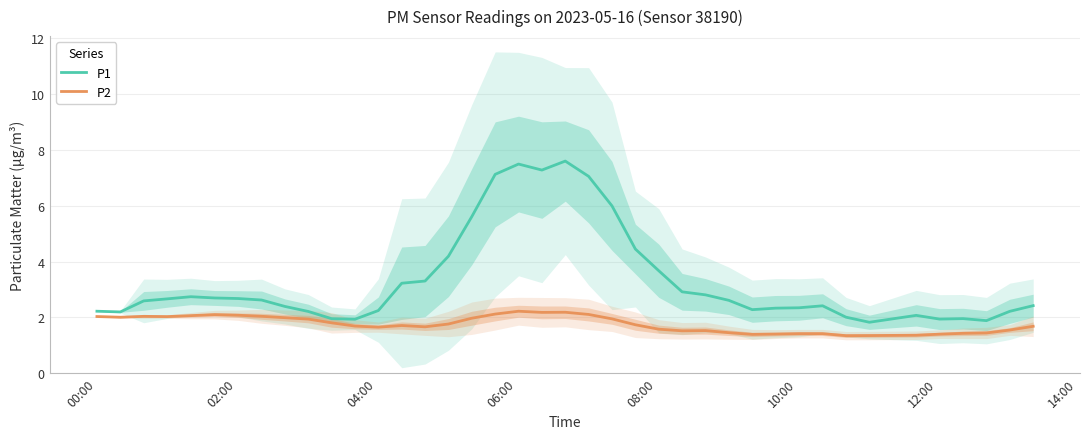

How many distinct data groups are displayed?

2